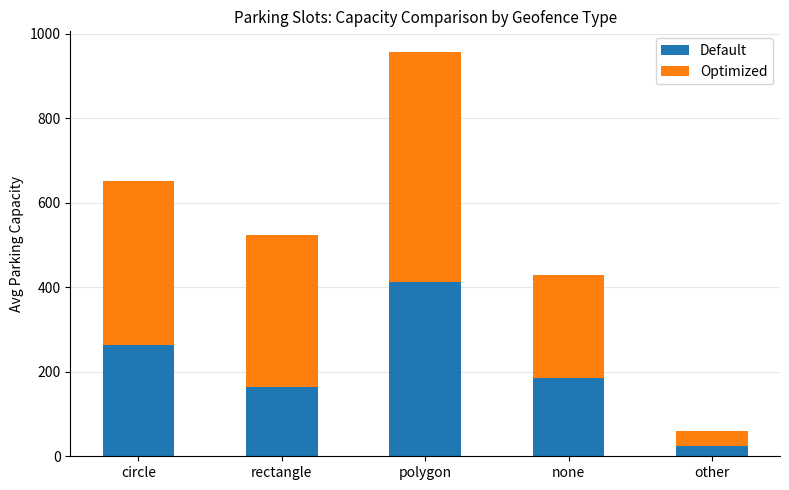

Which category has the highest value in the Default series?

polygon